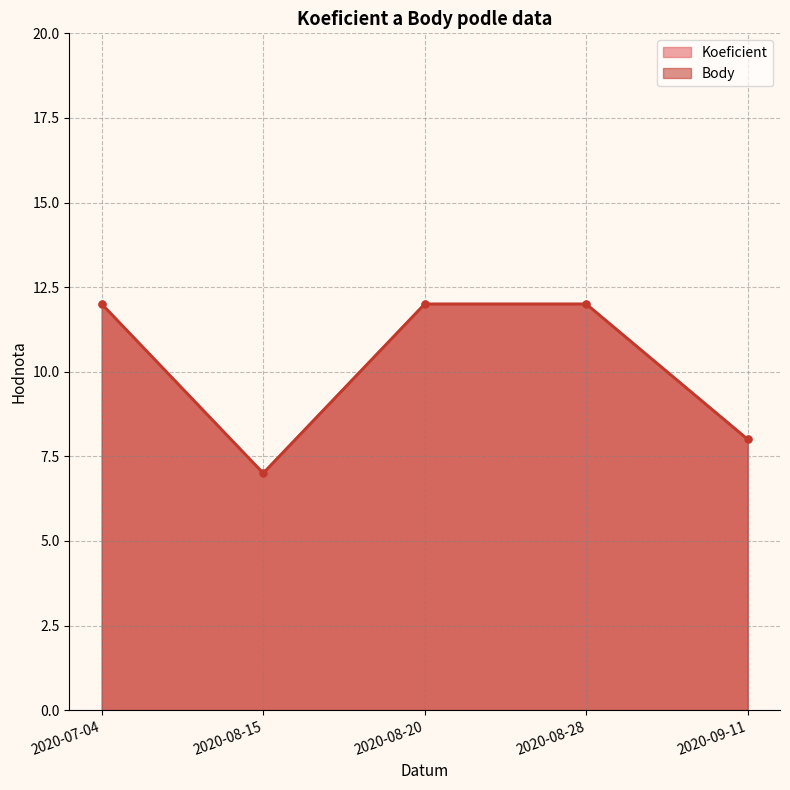

How many series are shown in this chart?

2